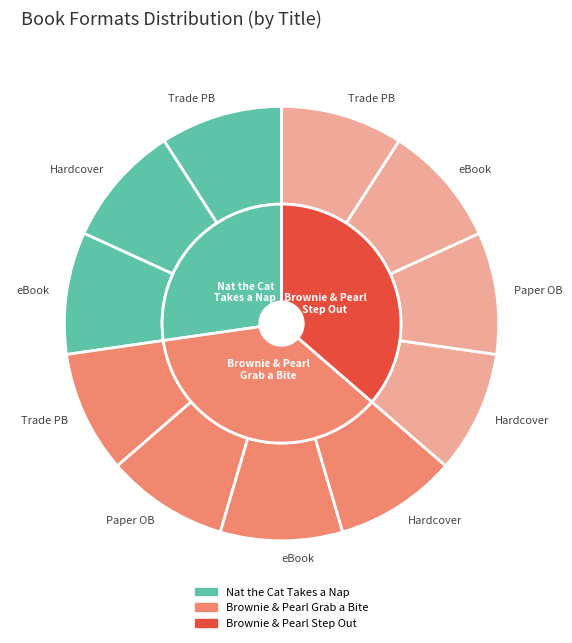

Is the sum of Fixed Layout eBook and Hardcover greater than half?

Yes